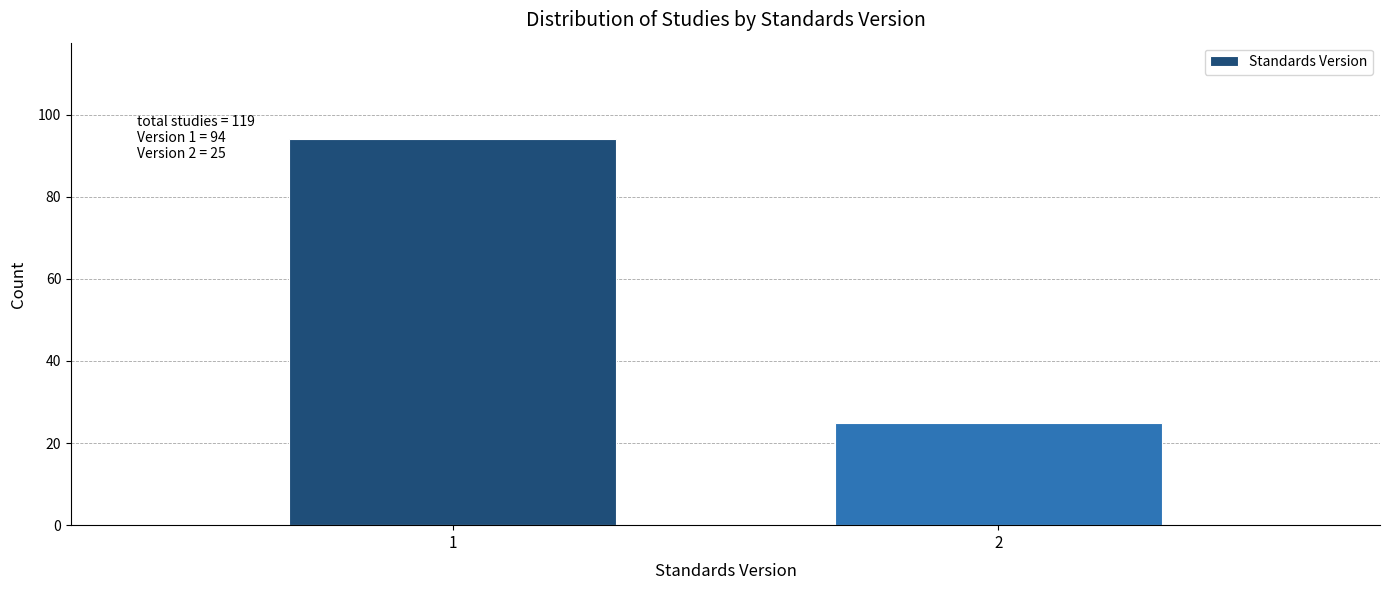

Reading left to right, extract all data points from this chart.

94	25